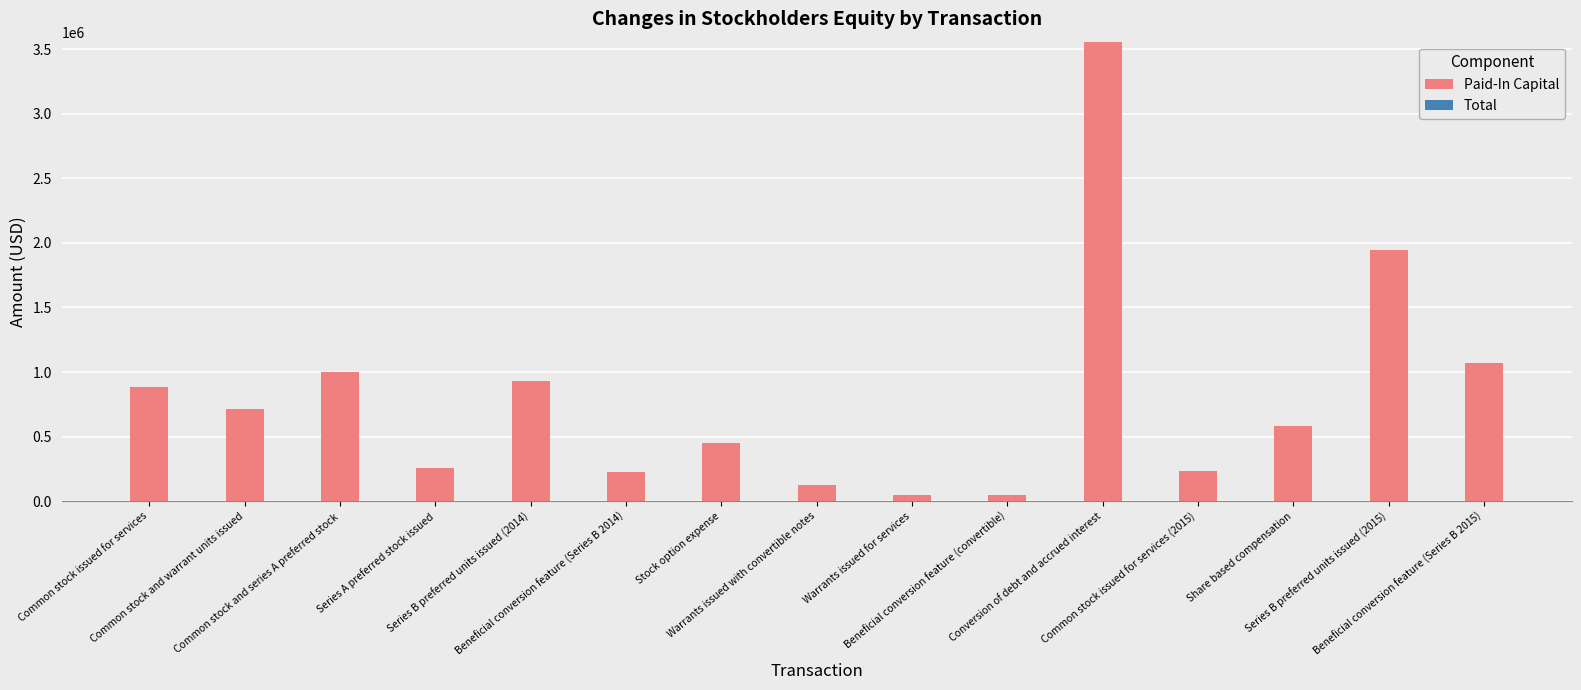

The Paid-In Capital series shows 585739 at Share based compensation. True or false?

True